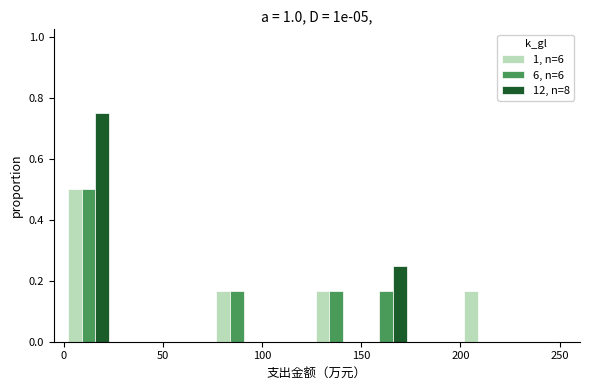

Reading left to right, list every range on the x-axis with the height of the bar of each series over it. The values are not printed on the chart, so give them approximately, as read against the axis.

0 to 25: 1, n=6=0.50	6, n=6=0.50	12, n=8=0.76
25 to 50: 1, n=6=0	6, n=6=0	12, n=8=0
50 to 75: 1, n=6=0	6, n=6=0	12, n=8=0
75 to 100: 1, n=6=0.16	6, n=6=0.16	12, n=8=0
100 to 125: 1, n=6=0	6, n=6=0	12, n=8=0
125 to 150: 1, n=6=0.16	6, n=6=0.16	12, n=8=0
150 to 175: 1, n=6=0	6, n=6=0.16	12, n=8=0.26
175 to 200: 1, n=6=0	6, n=6=0	12, n=8=0
200 to 225: 1, n=6=0.16	6, n=6=0	12, n=8=0
225 to 250: 1, n=6=0	6, n=6=0	12, n=8=0